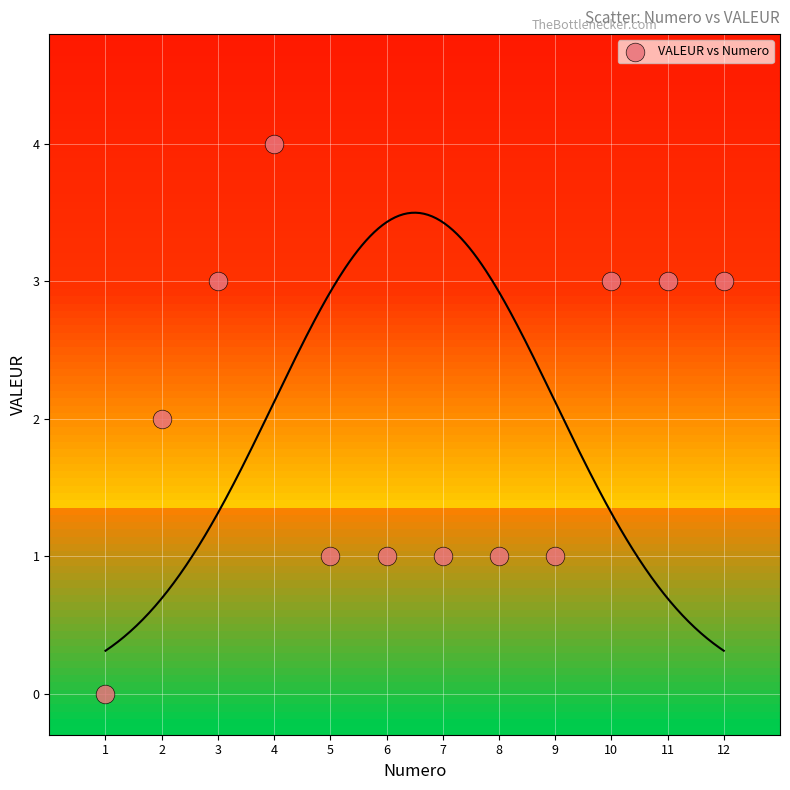

What is the range of Y values (max minus min)?

4